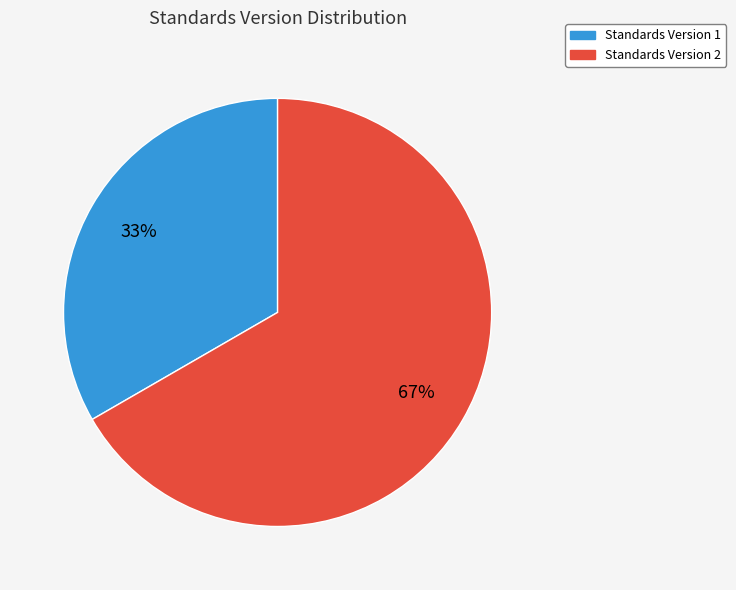

Is there a majority slice in this chart?

Yes